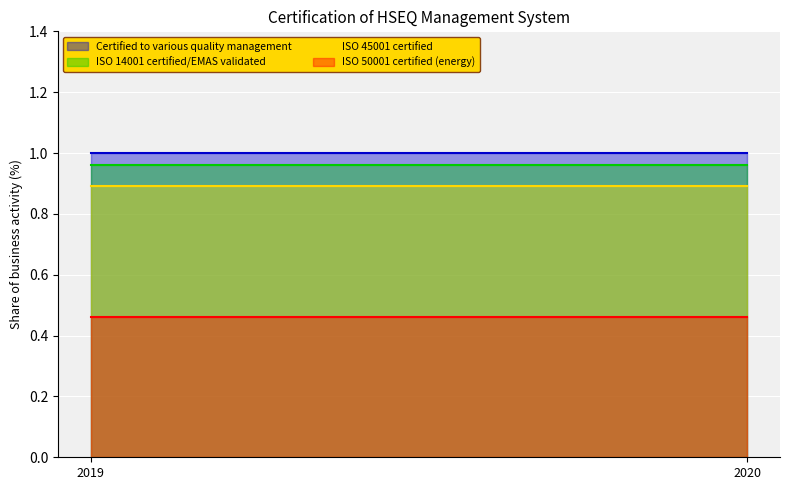

Reading right to left, extract all data points from this chart.

Certified to various quality management: 1.0	1.0
ISO 14001 certified/EMAS validated: 1.0	1.0
ISO 45001 certified: 0.9	0.9
ISO 50001 certified (energy): 0.5	0.5